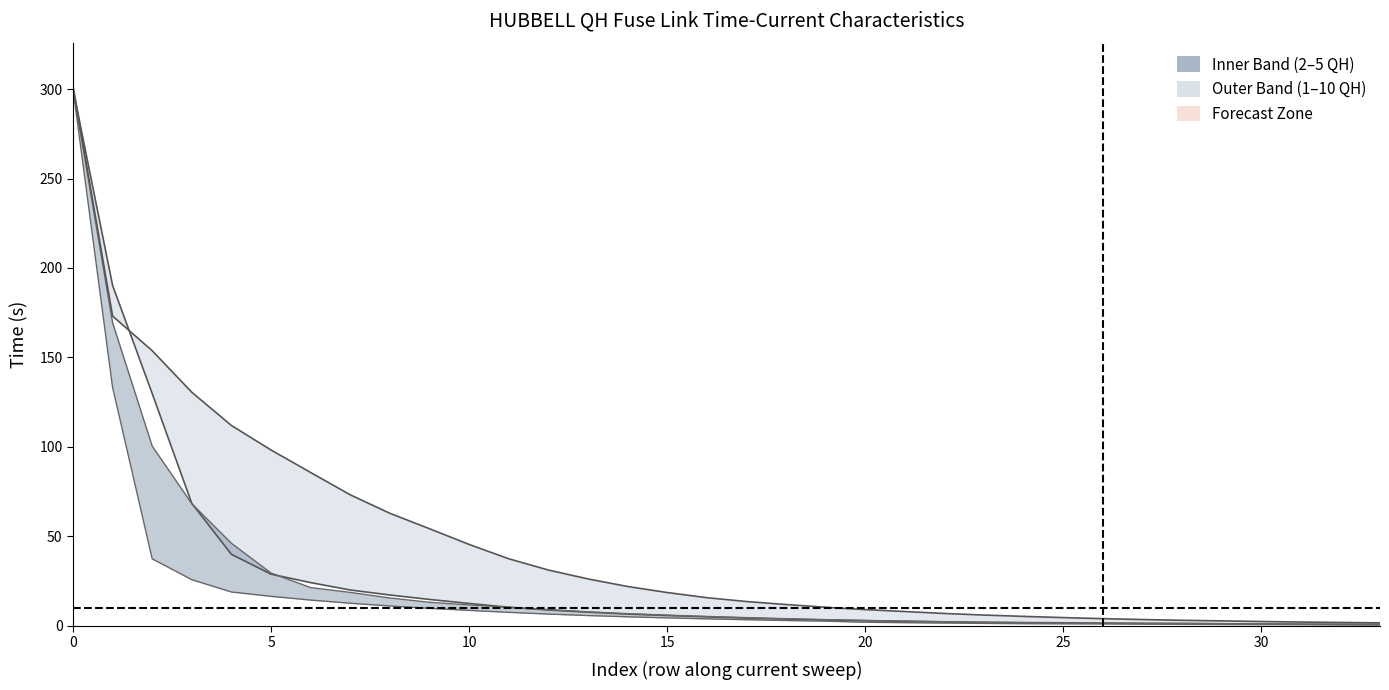

True or false: 10QH has a value of 3.3 at 30.

False